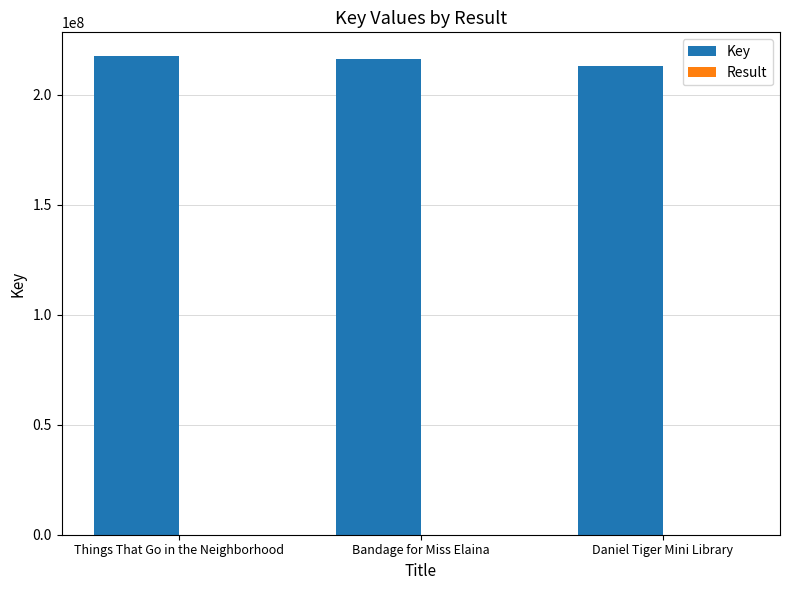

The value of Key at Things That Go in the Neighborhood is 132664849. True or false?

False